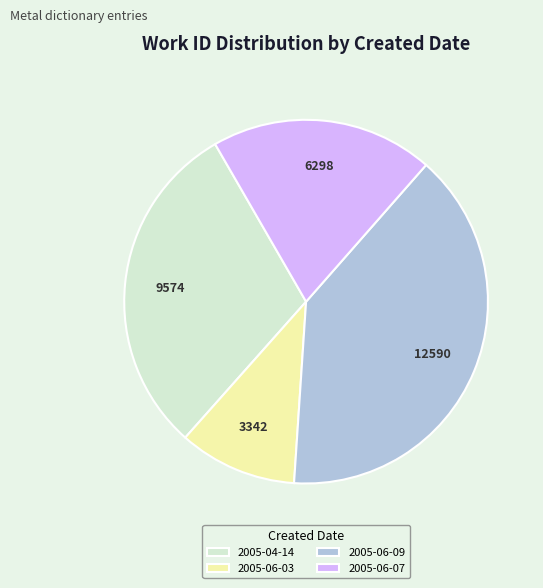

Is there a majority slice in this chart?

No